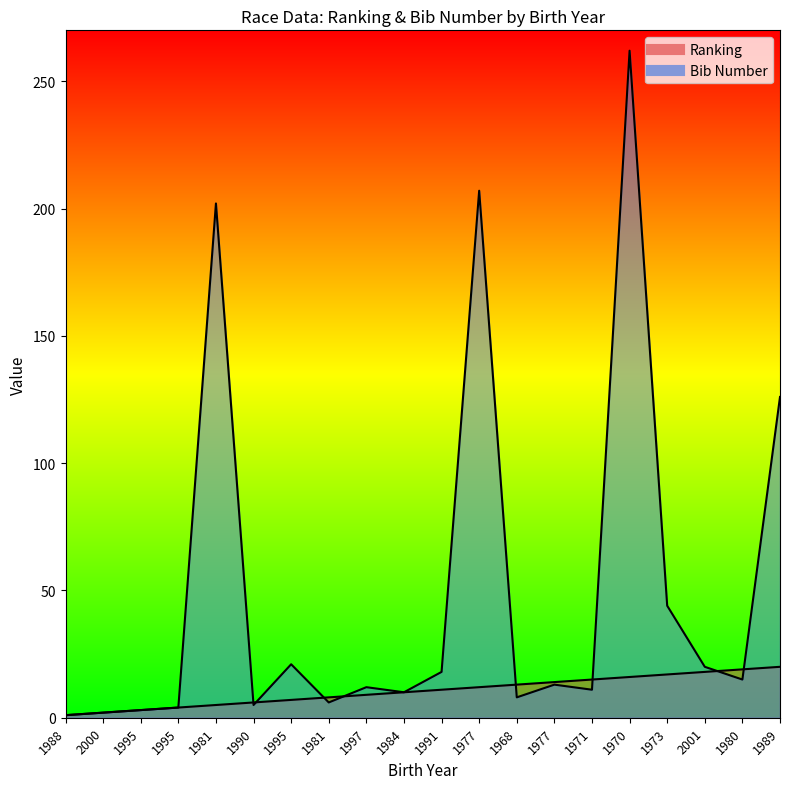

Is it true that Ranking equals 17 at 1973?

True